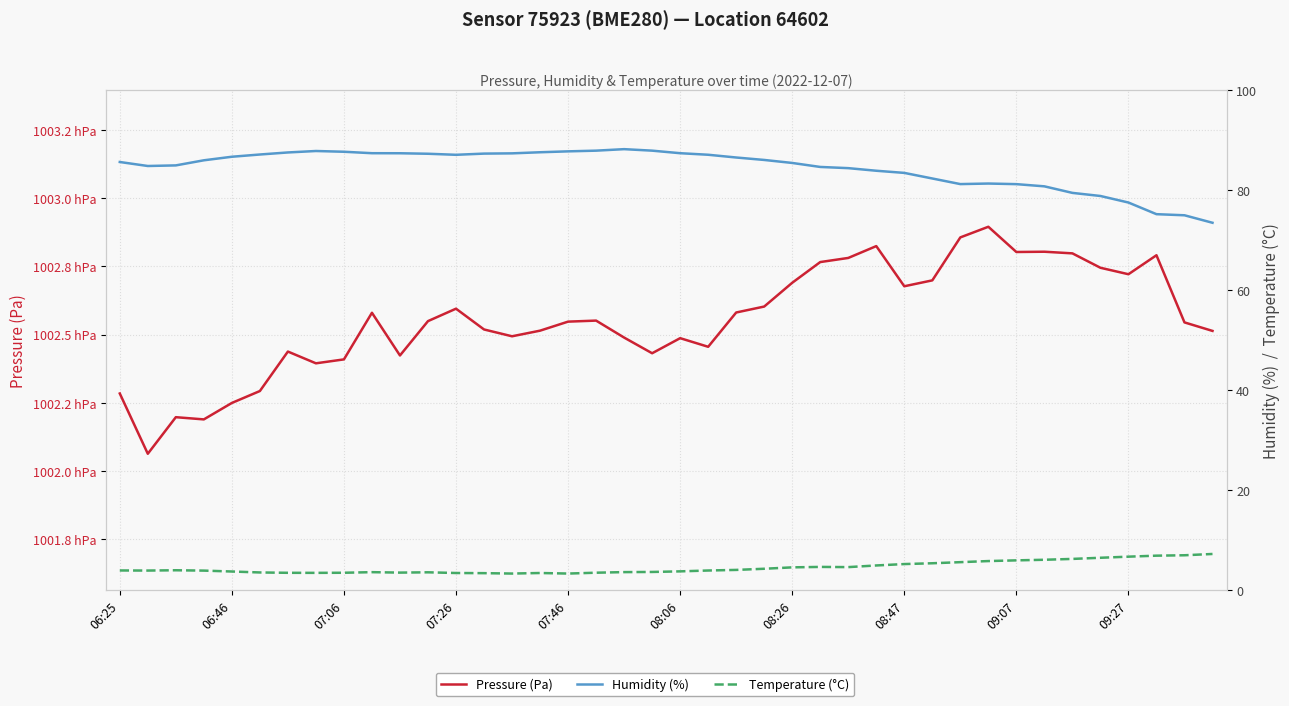

True or false: Temperature (°C) has more than 0 points higher than both neighbors.

True